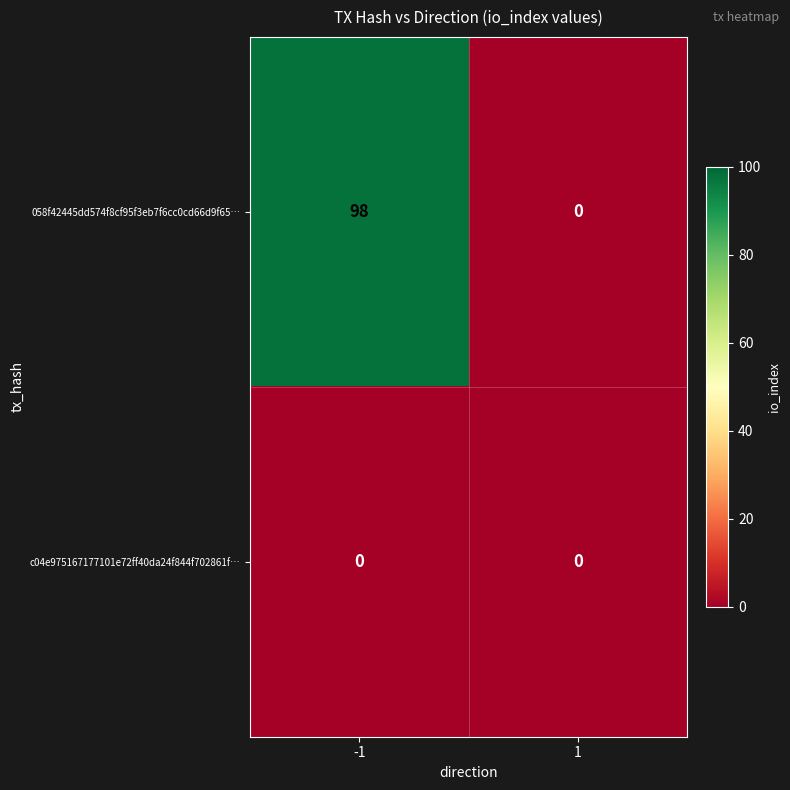

Reading left to right, list all the values displayed in this chart.

058f42445dd574f8cf95f3eb7f6cc0cd66d9f65…: 98	0
c04e975167177101e72ff40da24f844f702861f…: 0	0